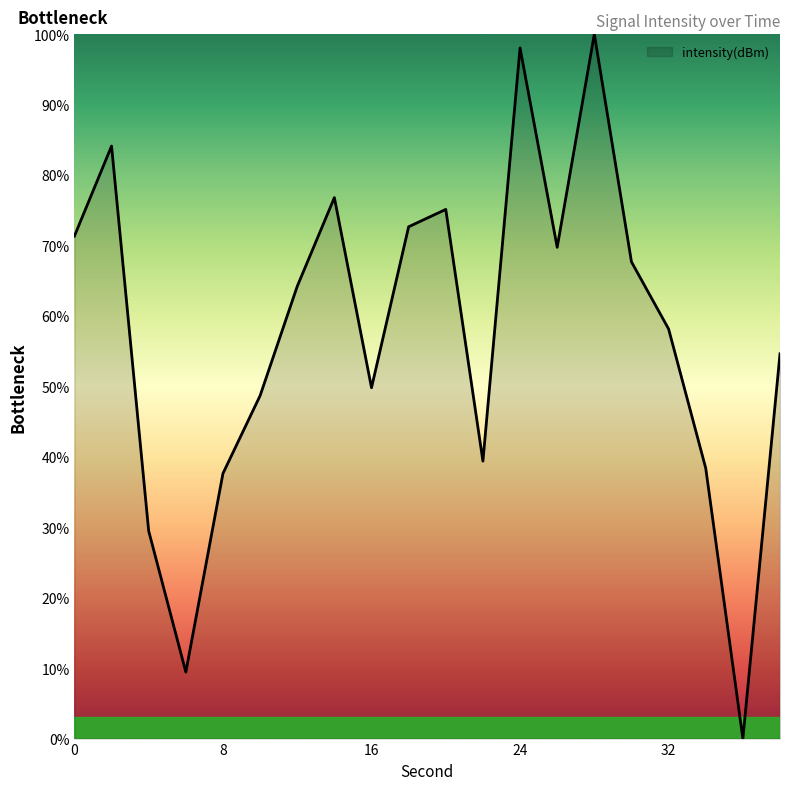

How many lines are shown in the chart?

1